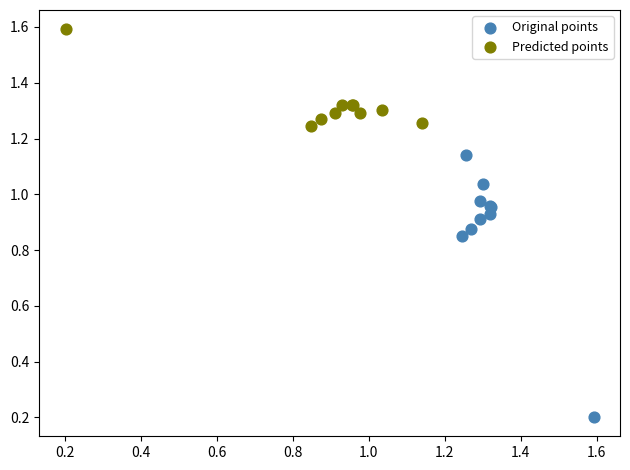

Which series contains the highest Y value?

Predicted points